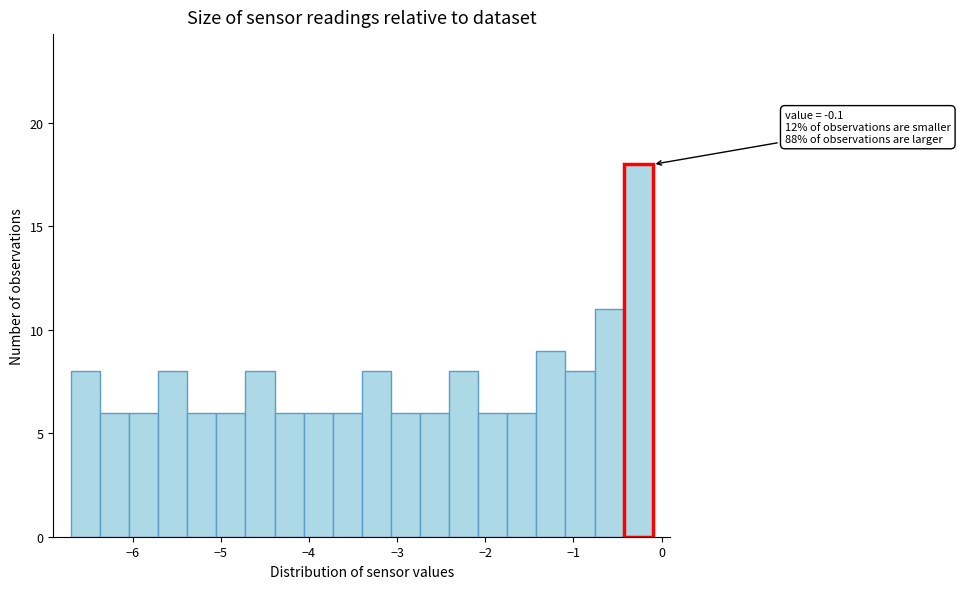

Around what value on the x-axis is the tallest bar? Give the approximate position of its centre, as read against the axis.

-0.3